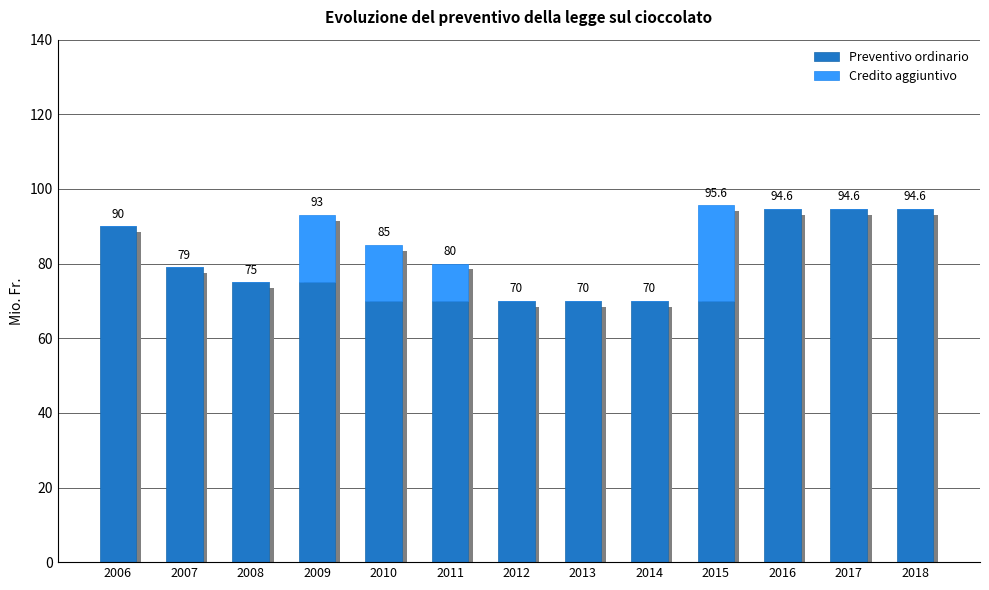

The Credito aggiuntivo series shows 18.0 at 2009. True or false?

True